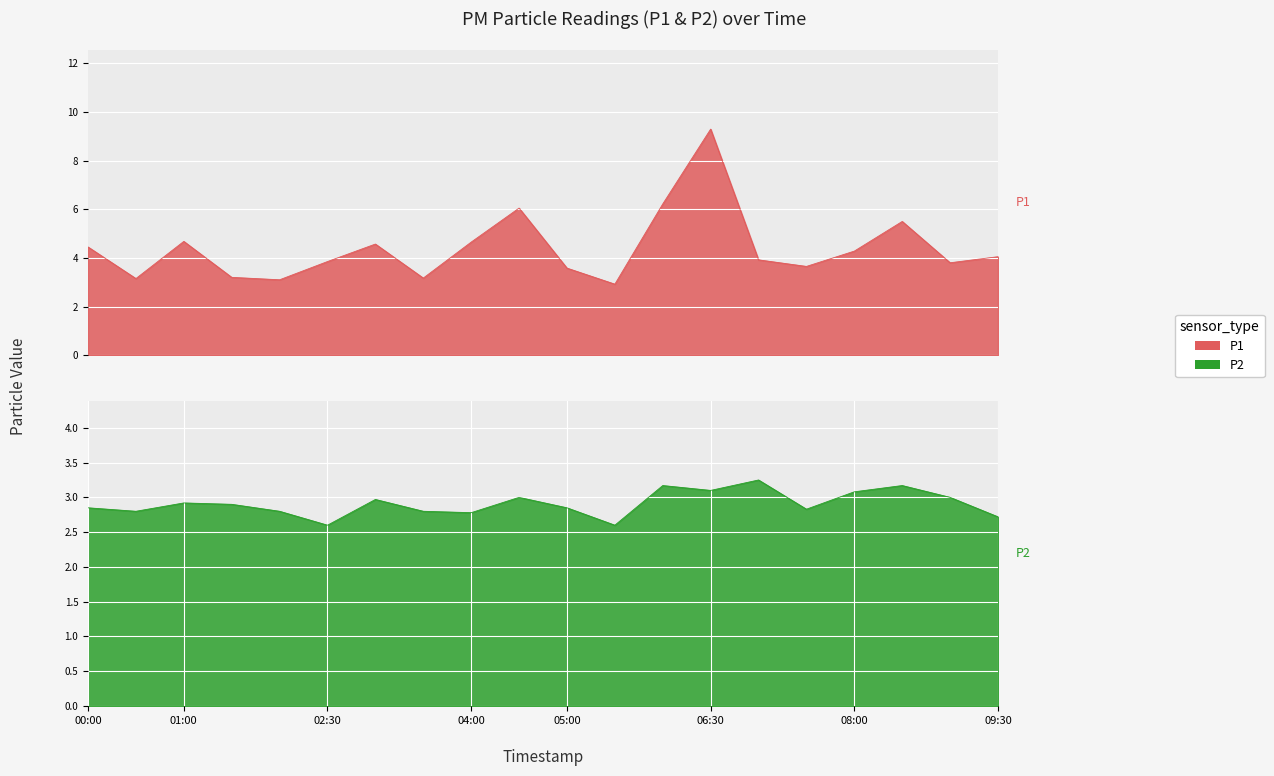

Reading right to left, what are all the values shown in this chart?

P1: 09:30=4.0	09:00=3.8	08:30=5.5	08:00=4.3	07:30=3.6	07:00=3.9	06:30=9.3	06:00=6.2	05:30=2.9	05:00=3.6	04:30=6.0	04:00=4.7	03:30=3.2	03:00=4.6	02:30=3.9	02:00=3.1	01:30=3.2	01:00=4.7	00:30=3.1	00:00=4.5
P2: 09:30=2.7	09:00=3.0	08:30=3.2	08:00=3.1	07:30=2.8	07:00=3.2	06:30=3.1	06:00=3.2	05:30=2.6	05:00=2.9	04:30=3.0	04:00=2.8	03:30=2.8	03:00=3.0	02:30=2.6	02:00=2.8	01:30=2.9	01:00=2.9	00:30=2.8	00:00=2.9